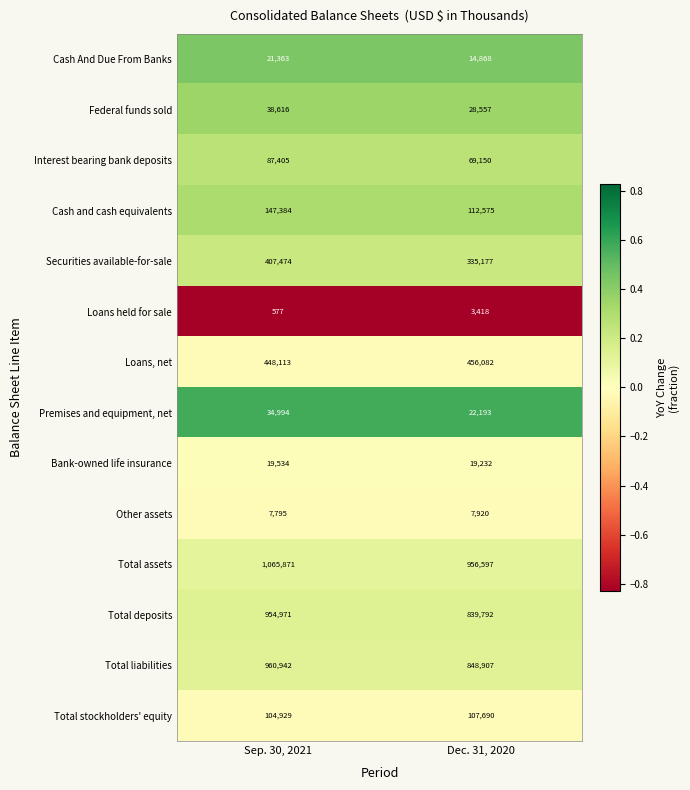

What is the difference between the highest and lowest values at Sep. 30, 2021?

1065294